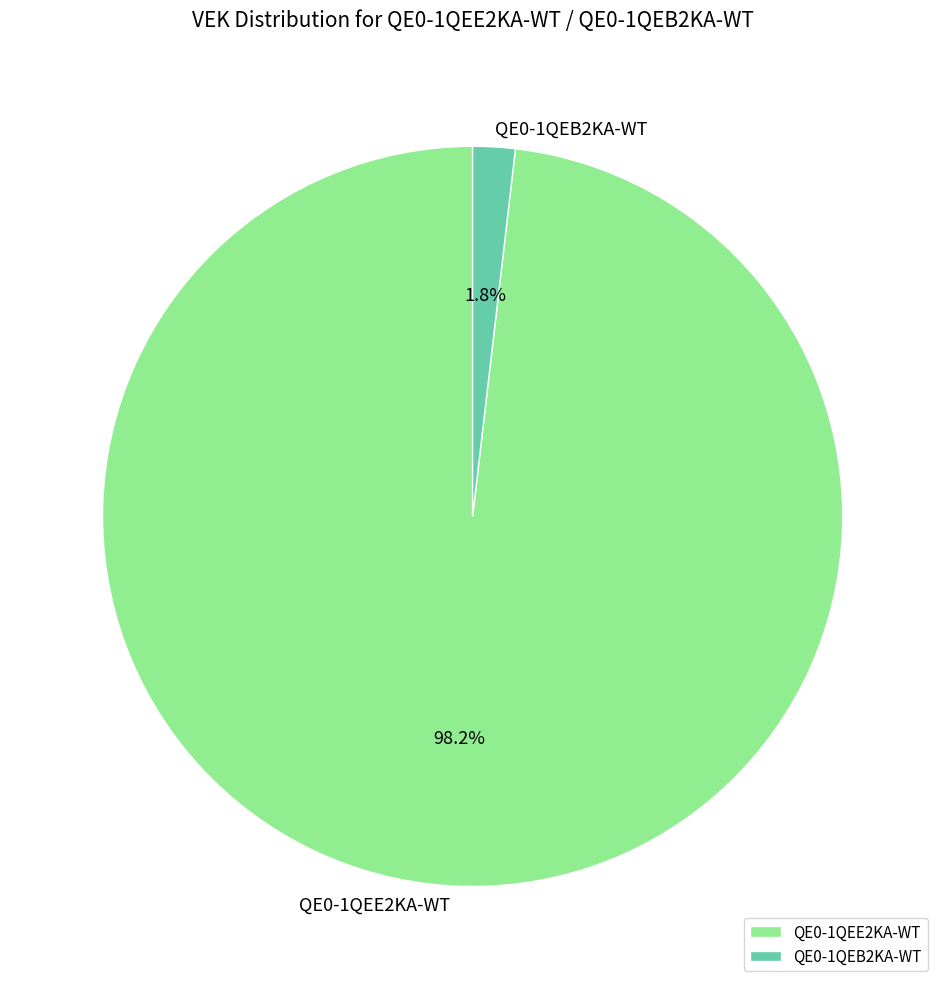

Is QE0-1QEE2KA-WT the majority of the pie?

Yes